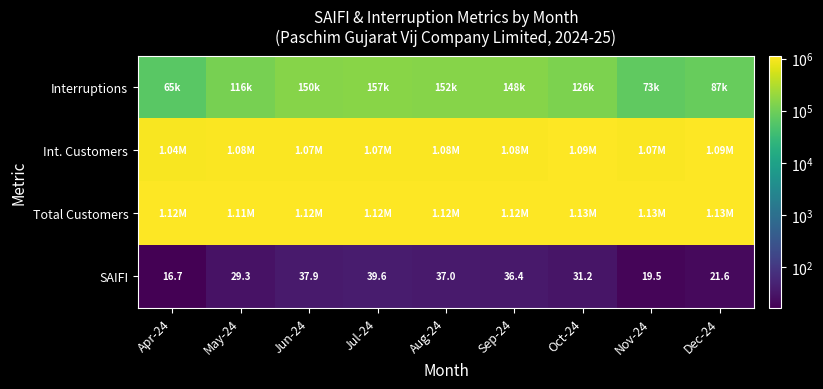

What is the difference between the second highest and second lowest values in the SAIFI series?

18.4